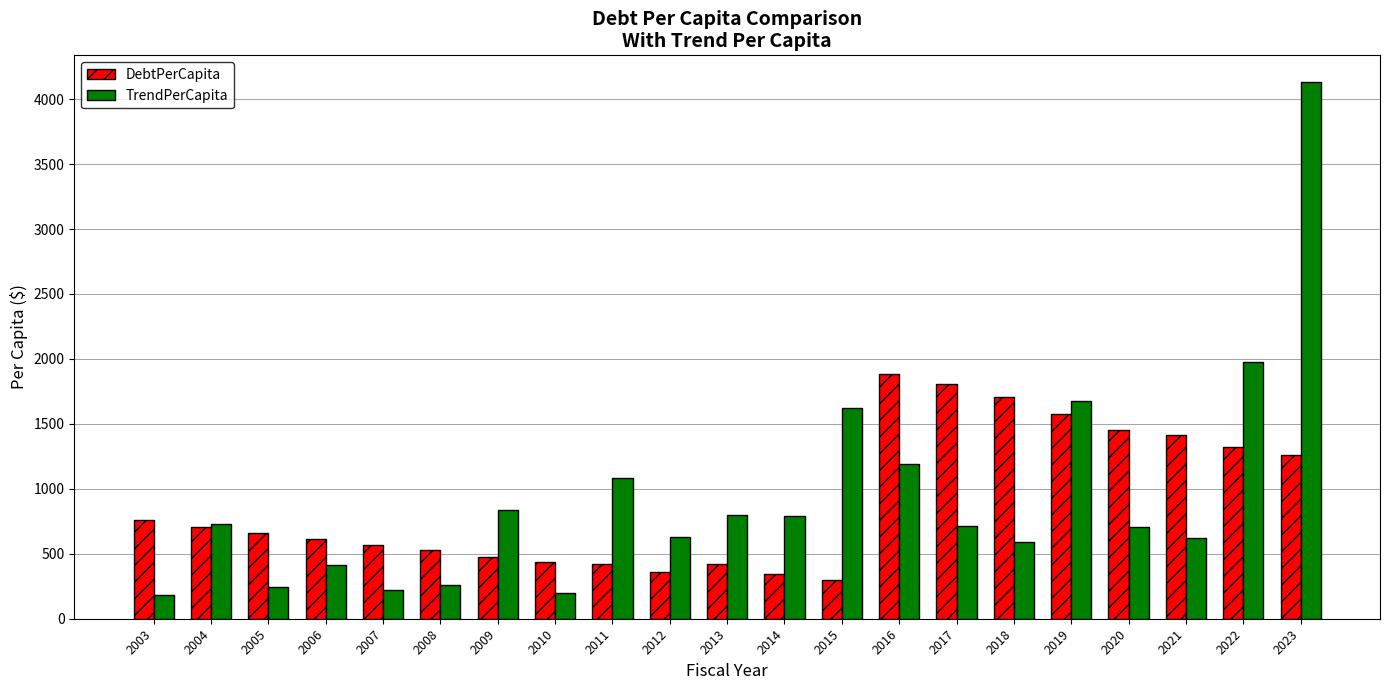

How many bars are there in total?

42